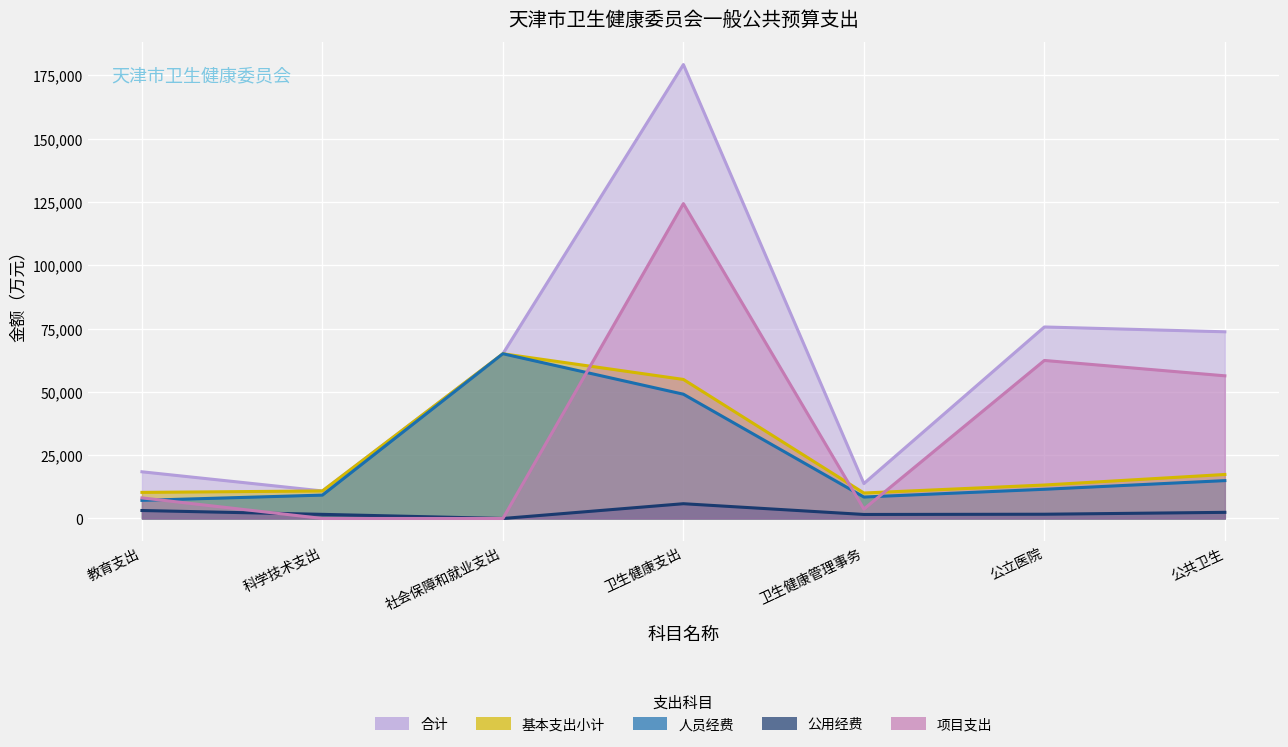

What is the value of the 项目支出 point at the 4th from the left?

124340.1